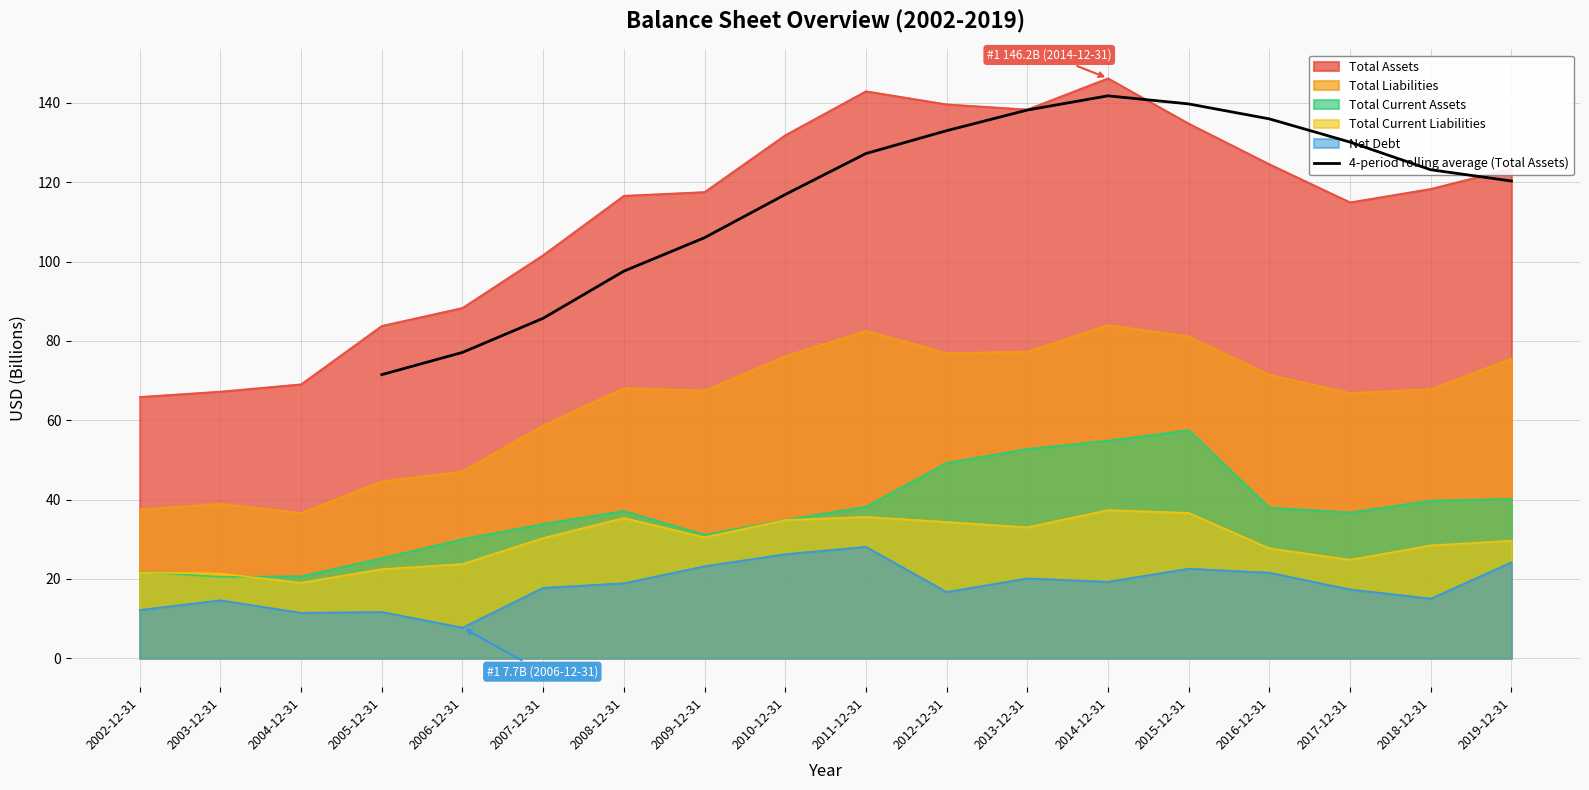

The 4-period rolling average (Total Assets) series shows 97.6 at 2008-12-31. True or false?

True